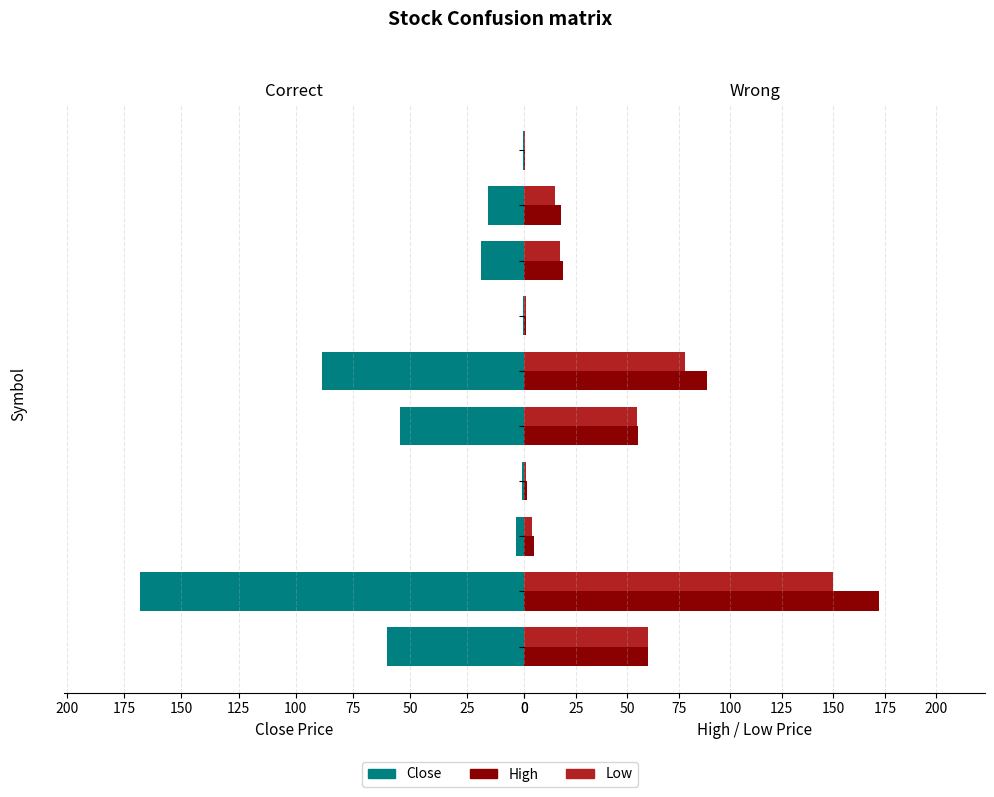

Rank the series at 100 from lowest to highest value.

Close, Low, High